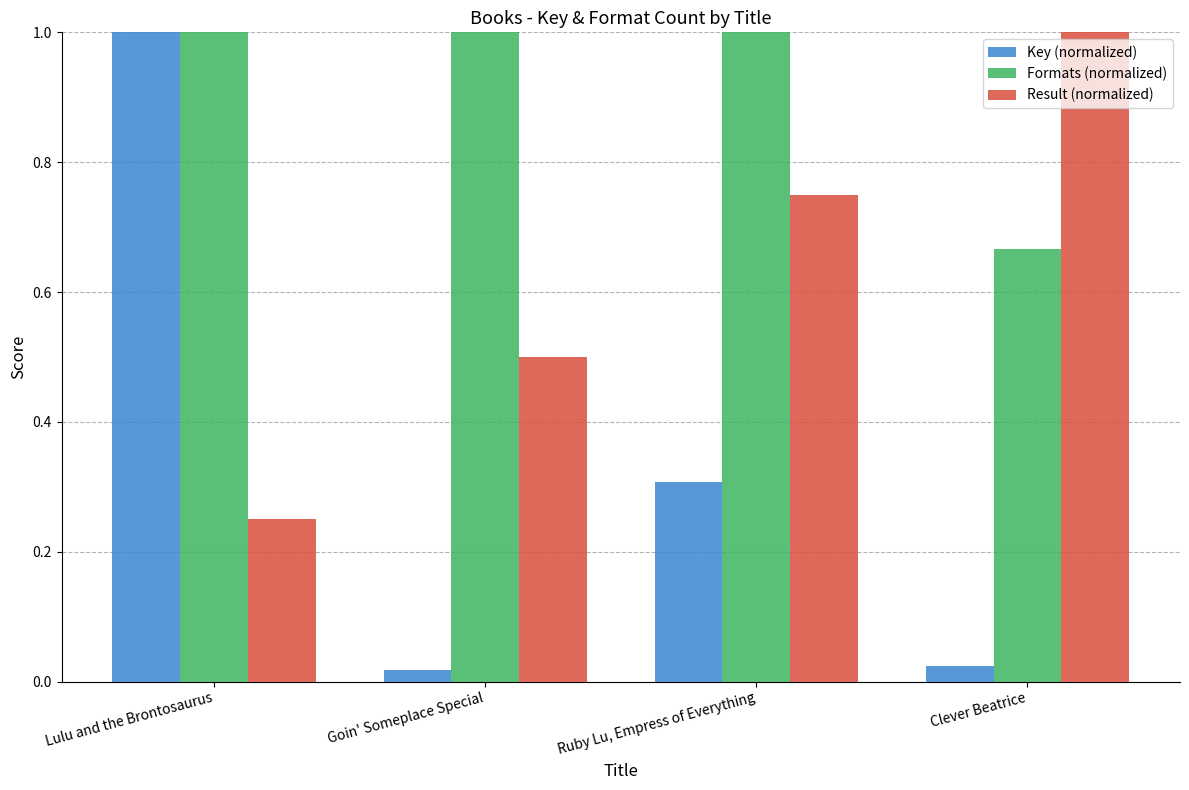

List the series in order of their overall mean, highest first.

Formats (normalized), Result (normalized), Key (normalized)